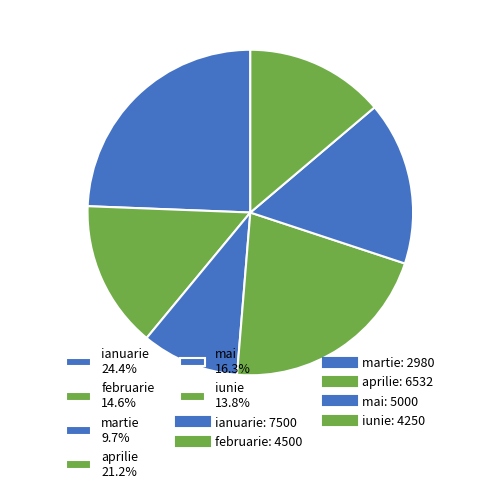

To the nearest percent, what is the combined percentage of martie and mai?

26%